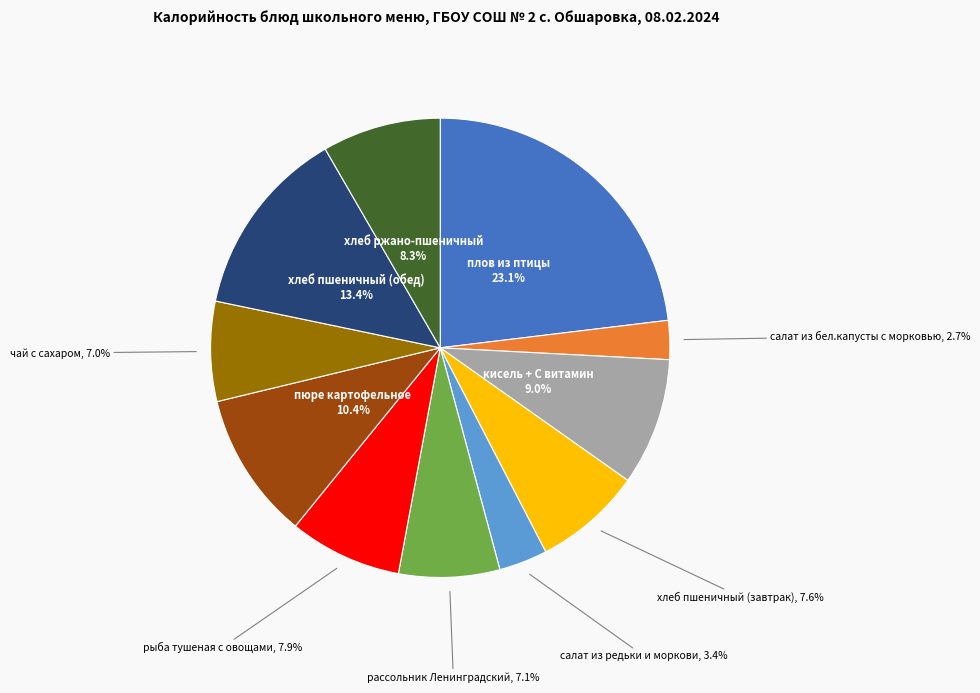

To the nearest percent, what is the difference between the largest and smallest slice percentages?

20%